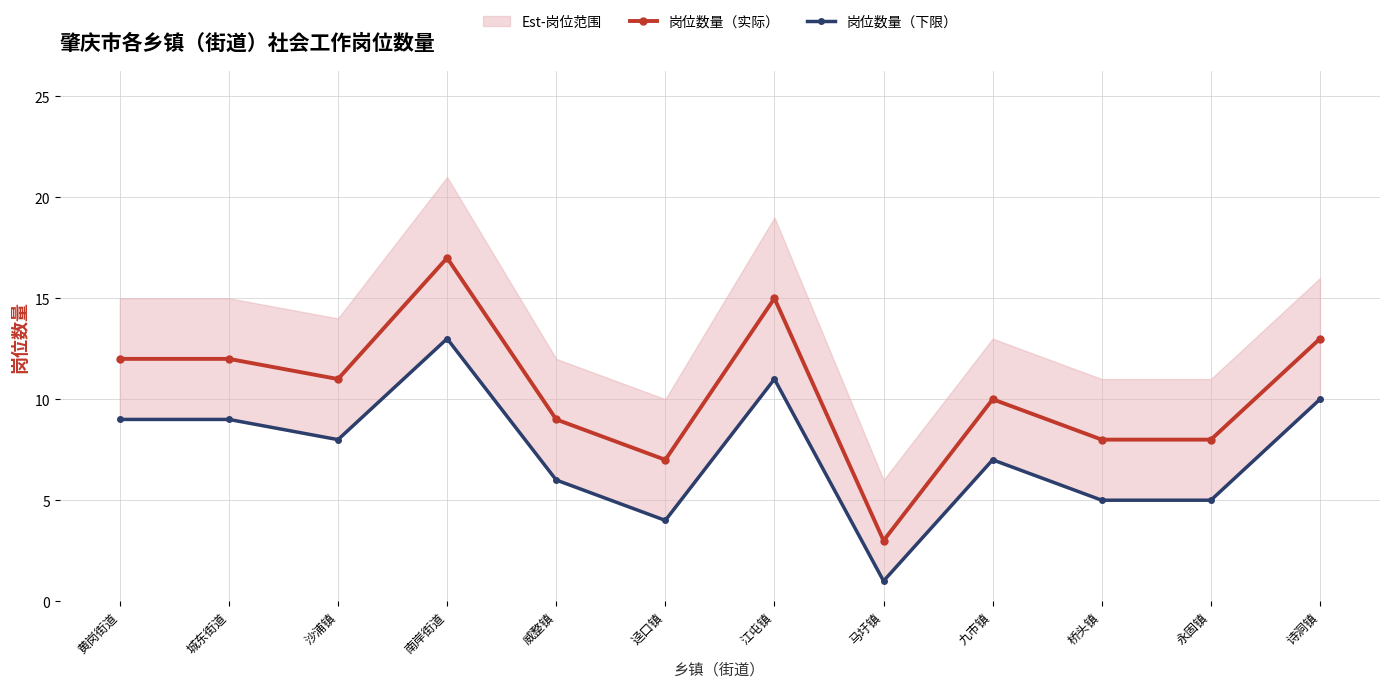

True or false: 岗位数量（实际） and 岗位数量（下限） intersect in this chart.

False